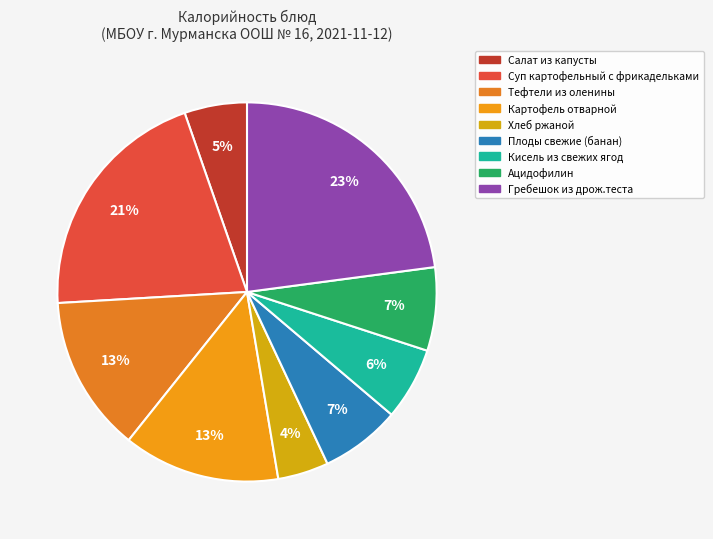

Count the number of slices in the pie.

9